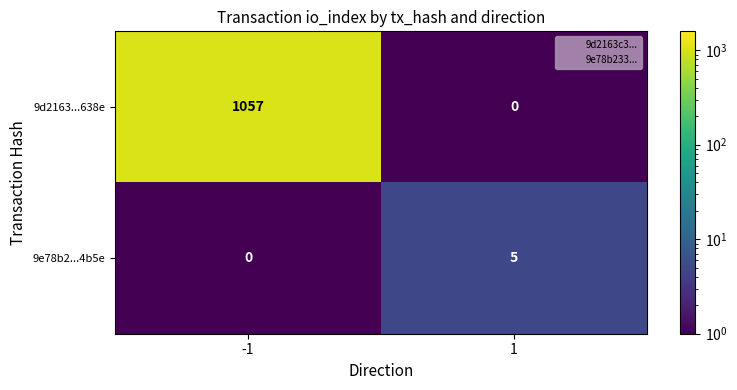

What is the difference between the highest and lowest values at -1?

1057